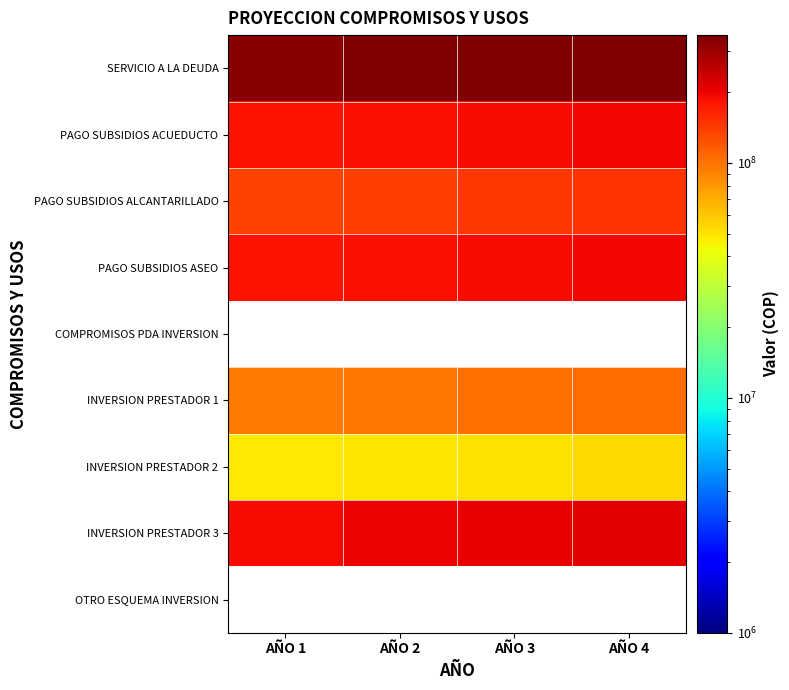

What is the lowest value of the PAGO SUBSIDIOS ALCANTARILLADO series?

135359147.0